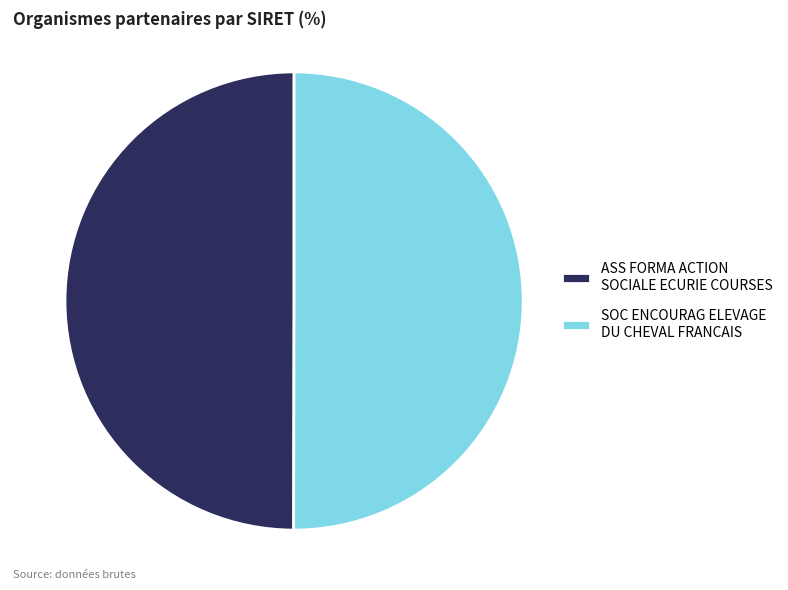

True or false: ASS FORMA ACTION SOCIALE ECURIE COURSES accounts for 63% of the total.

False